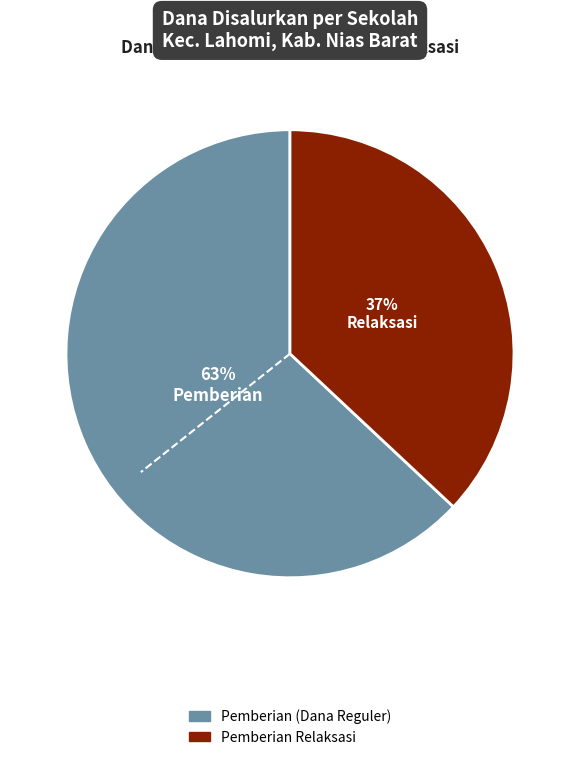

Does any single category account for the majority?

Yes